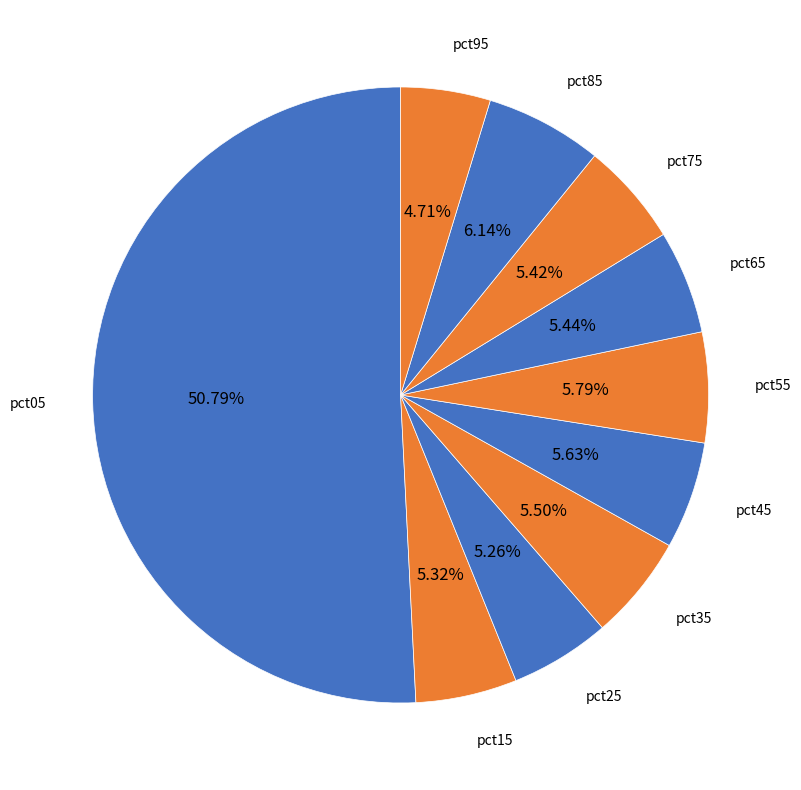

Which category accounts for the majority?

pct05